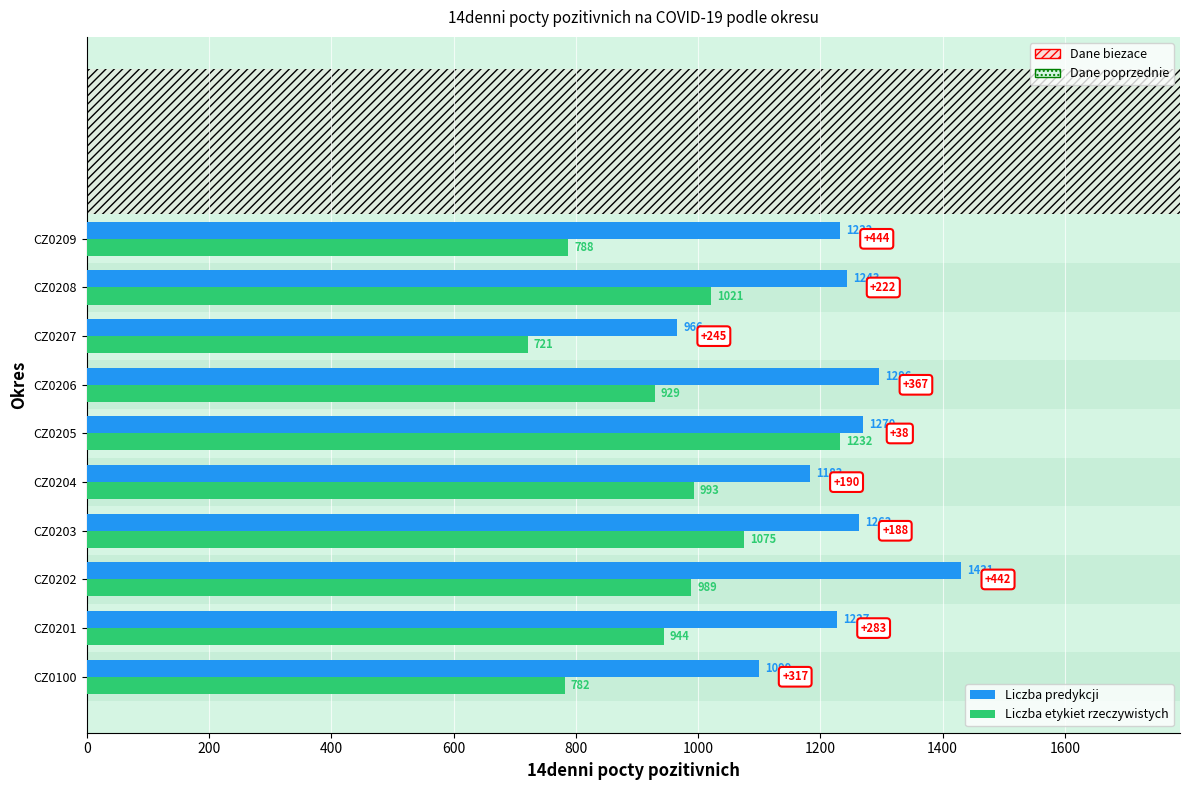

List the series in order of their overall mean, lowest first.

Liczba etykiet rzeczywistych, Liczba predykcji